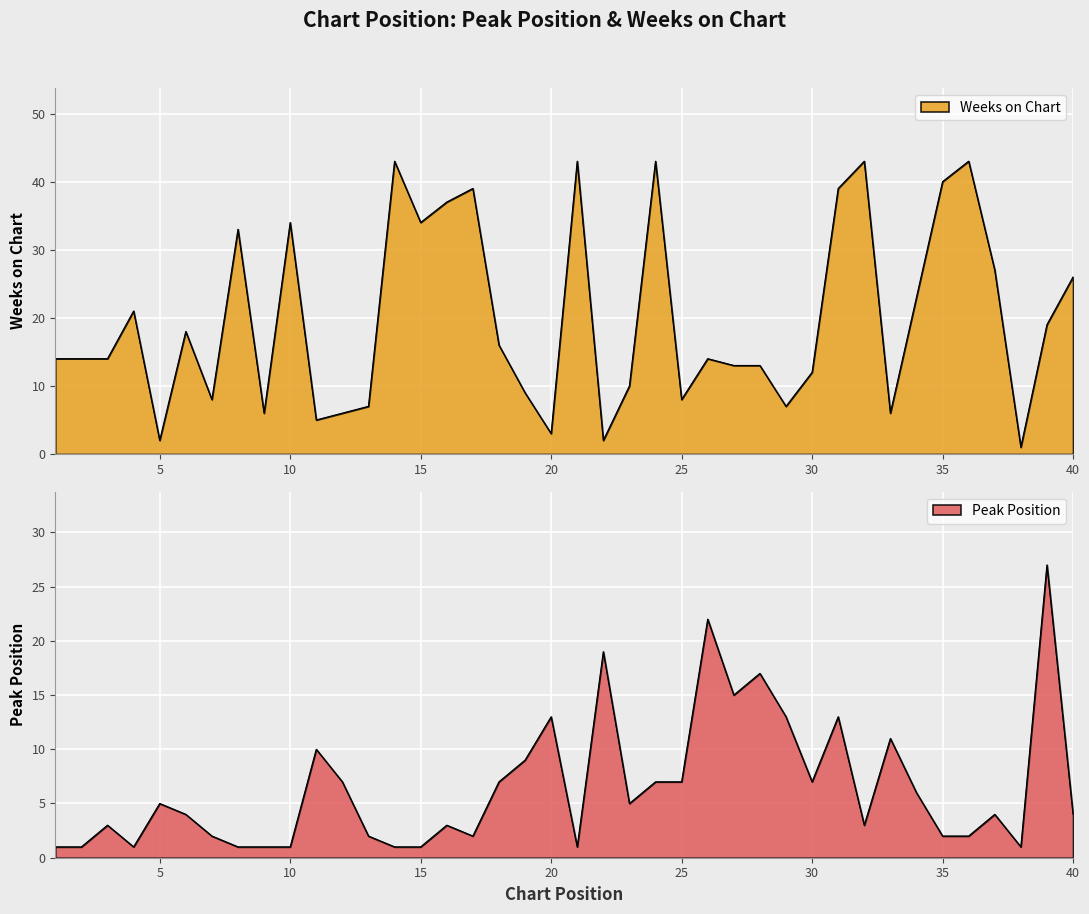

What is the difference between the Peak Position values at 20 and 8?

12